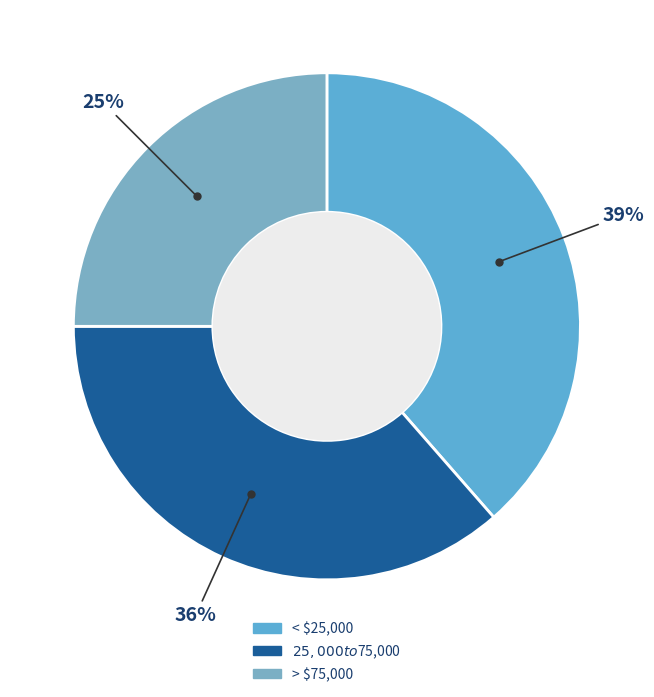

The > $75,000 slice represents 25% of the pie. True or false?

True